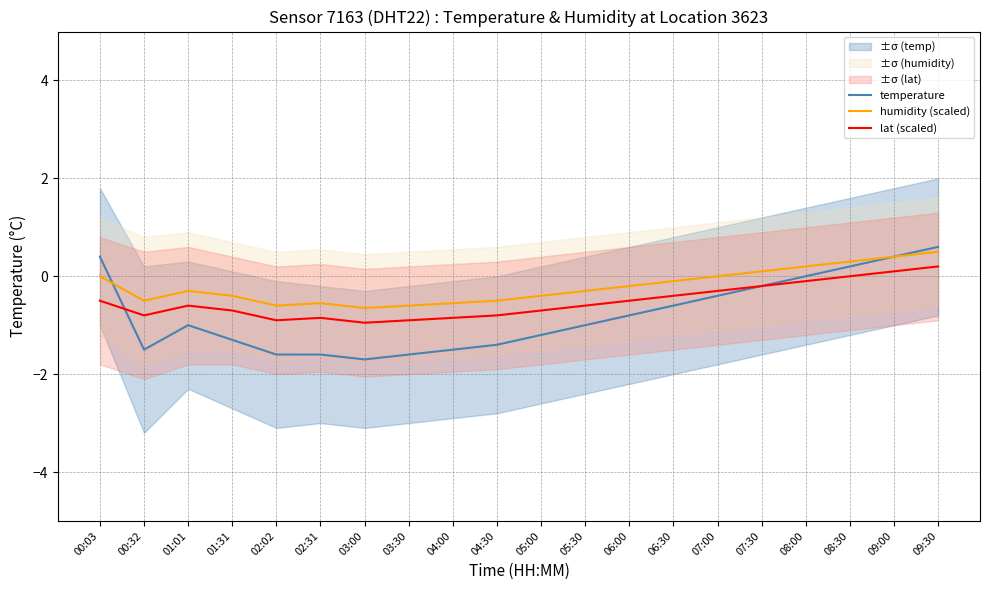

What position from the right is 00:32?

19